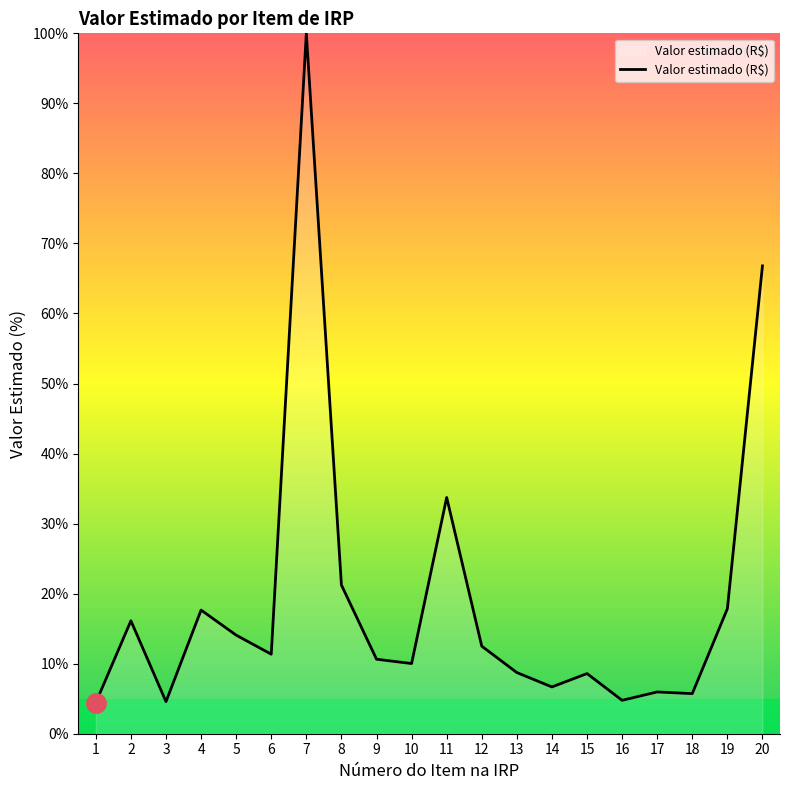

Which label corresponds to the largest value in the chart?

7